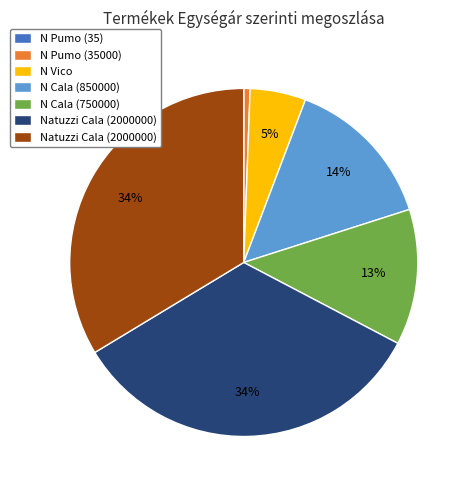

Is there a majority slice in this chart?

No